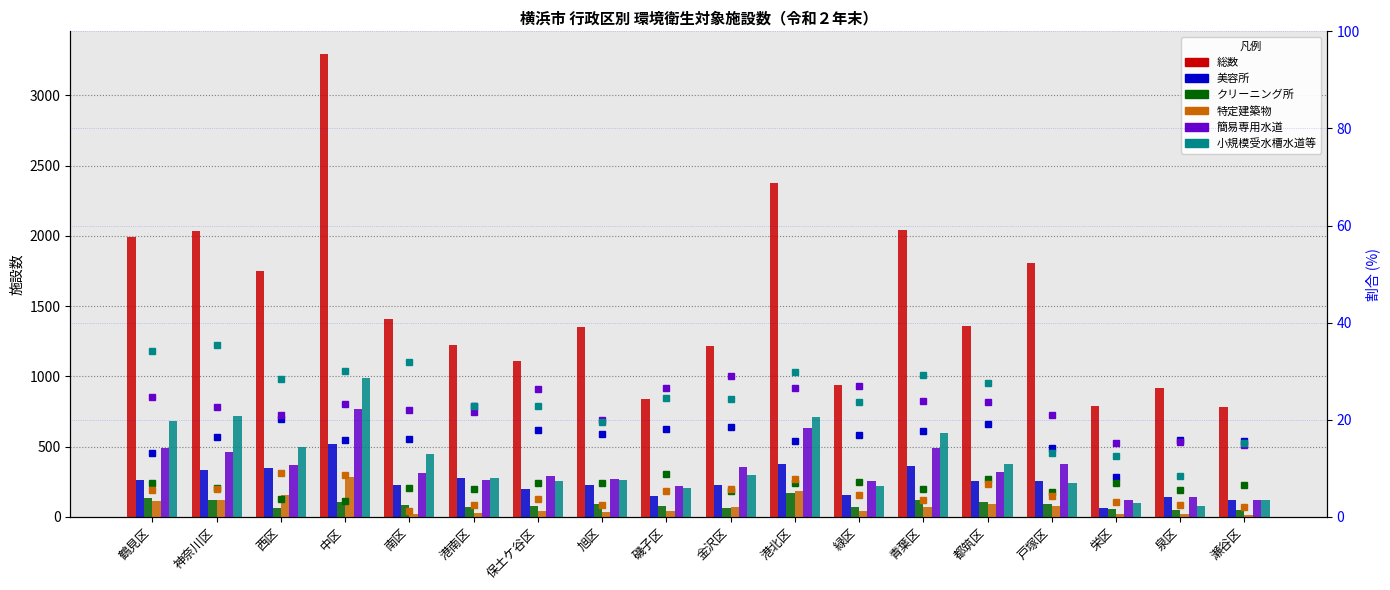

Between 栄区 and 鶴見区, which is larger?

鶴見区